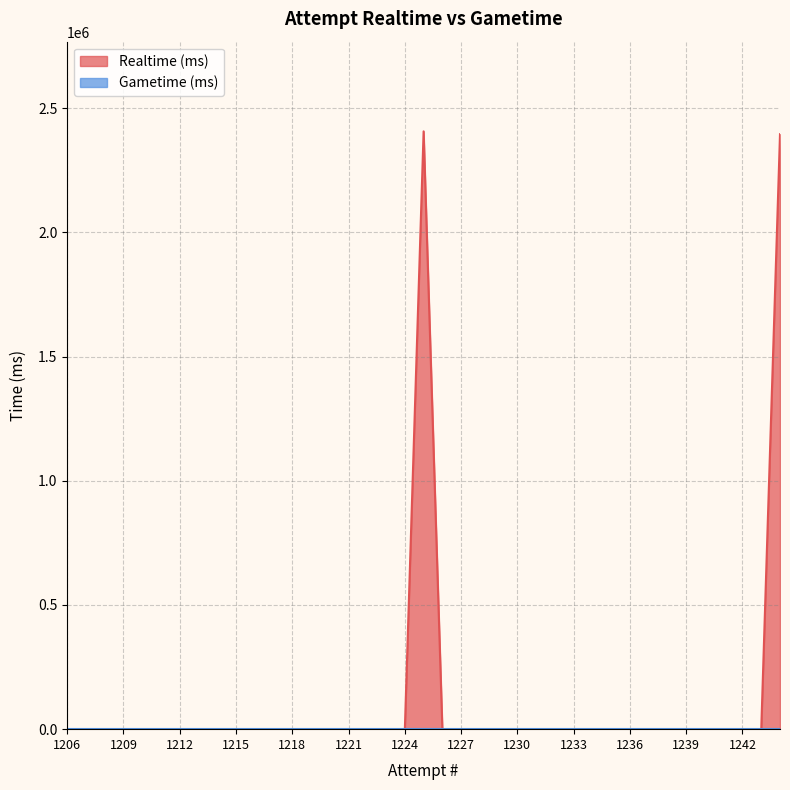

Does the chart display data point markers on the line(s)?

No